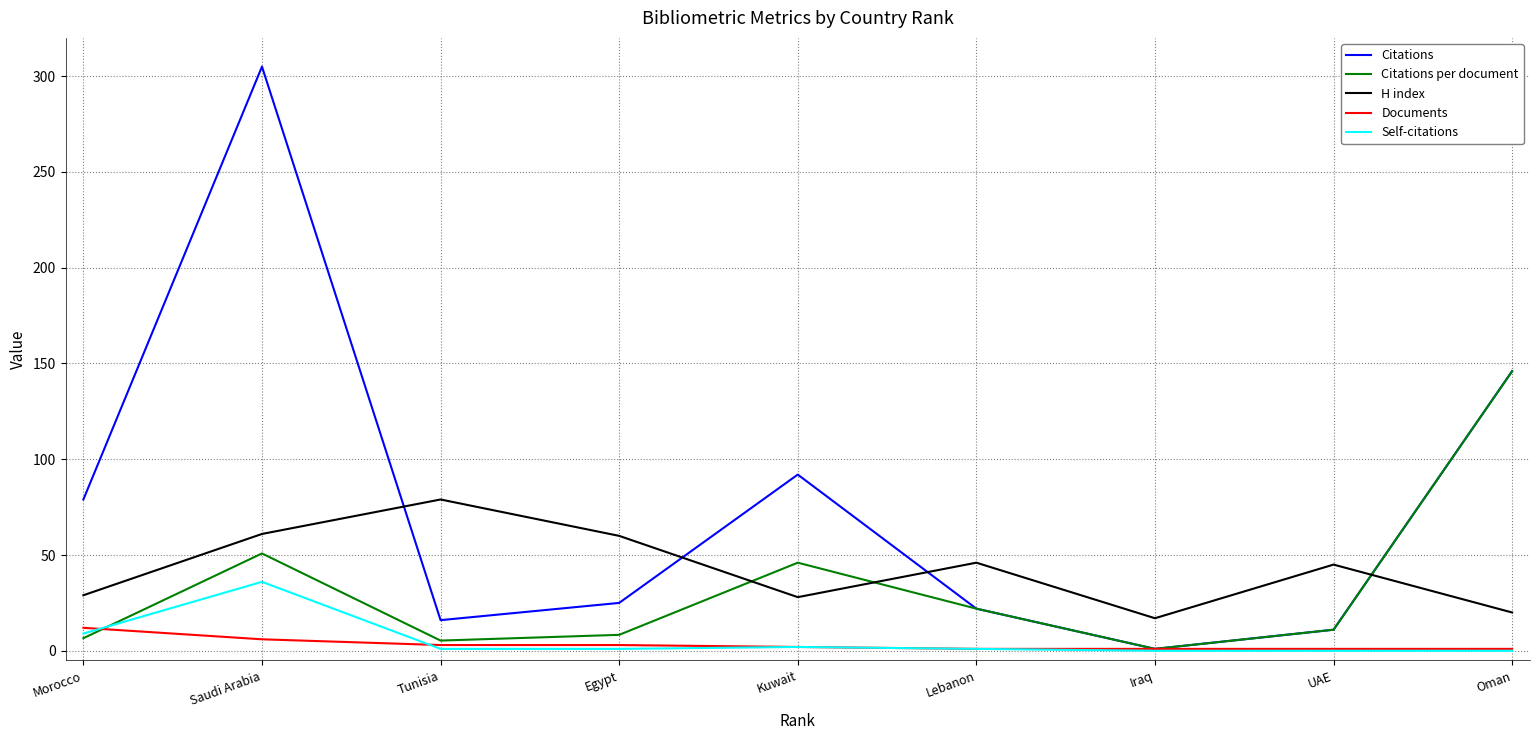

Where do H index and Citations first cross each other?

Saudi Arabia and Tunisia